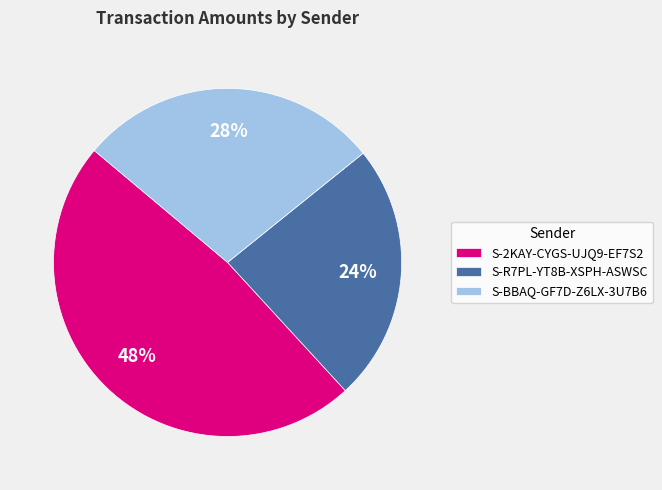

How many slices are in this pie chart?

3